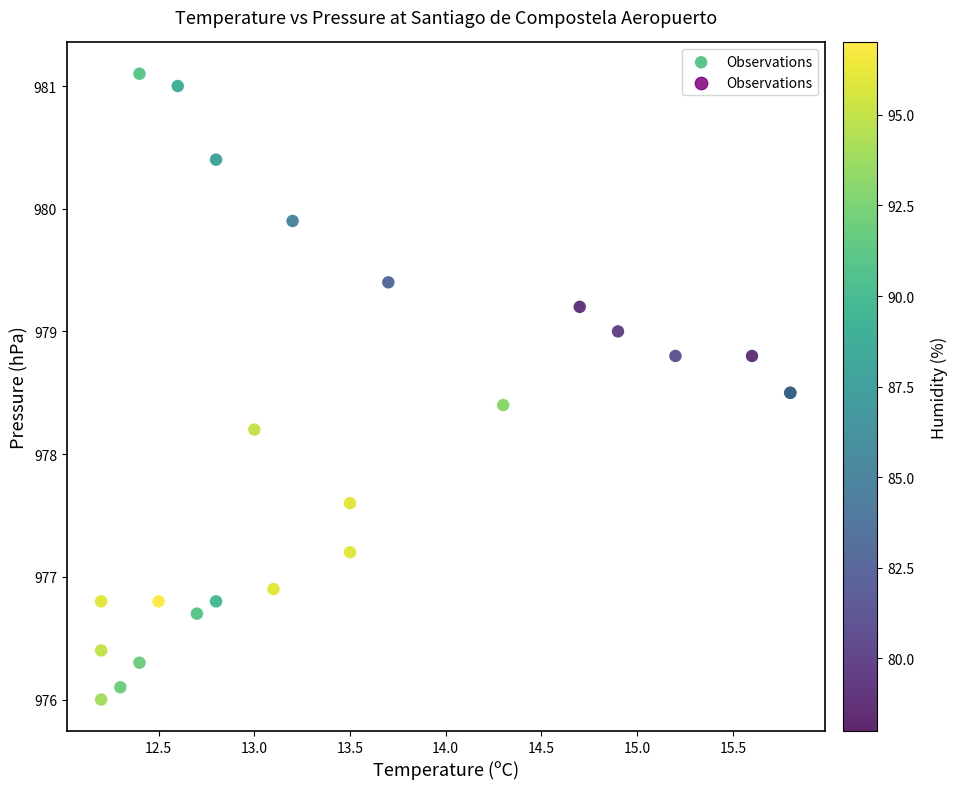

What Y value in the scatter plot is closest to 978?

978.2